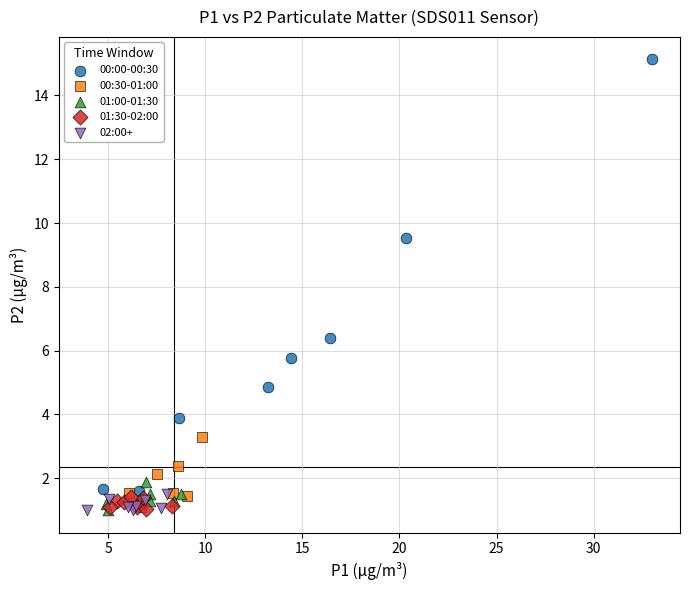

Which series contains the highest Y value?

00:00-00:30